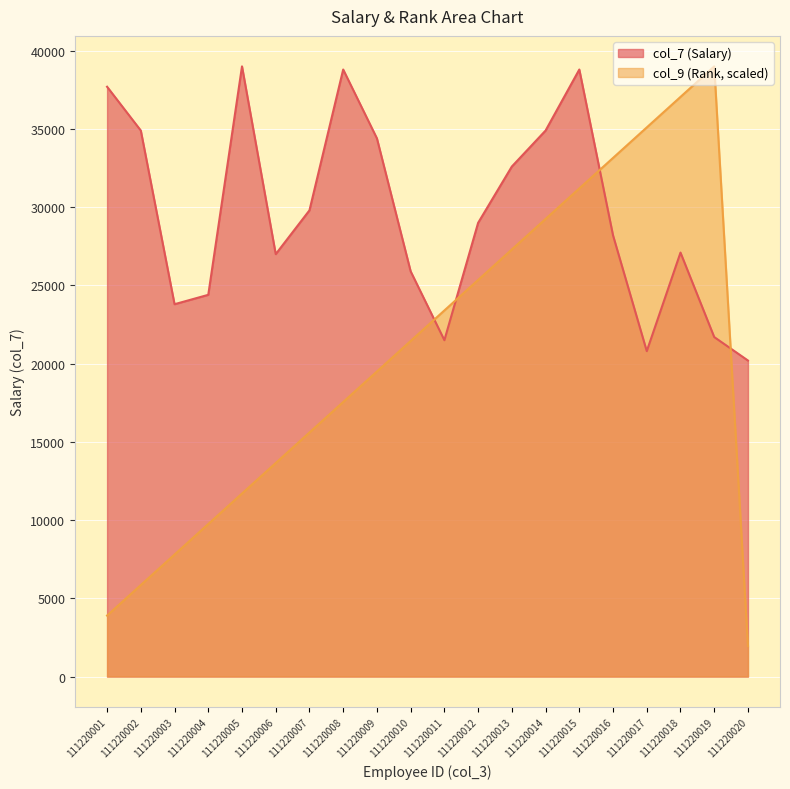

What is the spread (max minus min) of values at 111220018?

9950